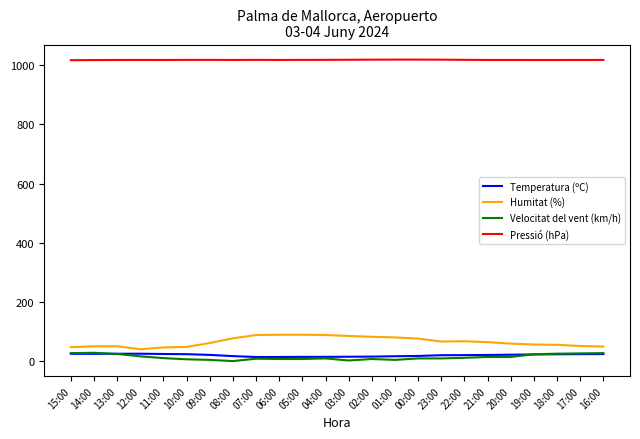

The value of Pressió (hPa) at 13:00 is 1758.0. True or false?

False